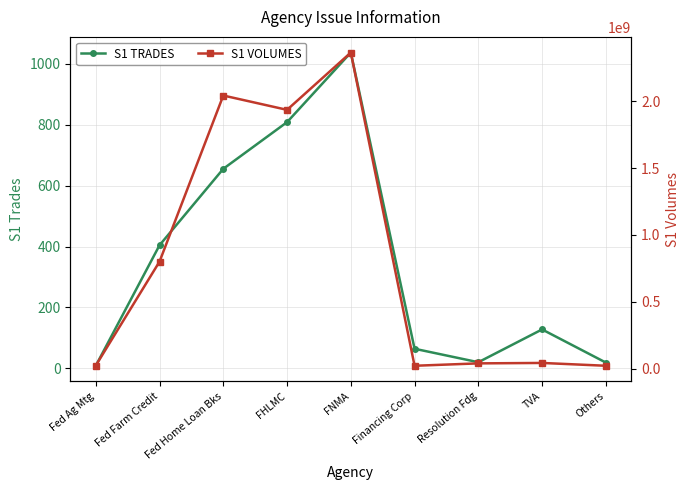

Which series has the largest total across all categories?

S1 VOLUMES